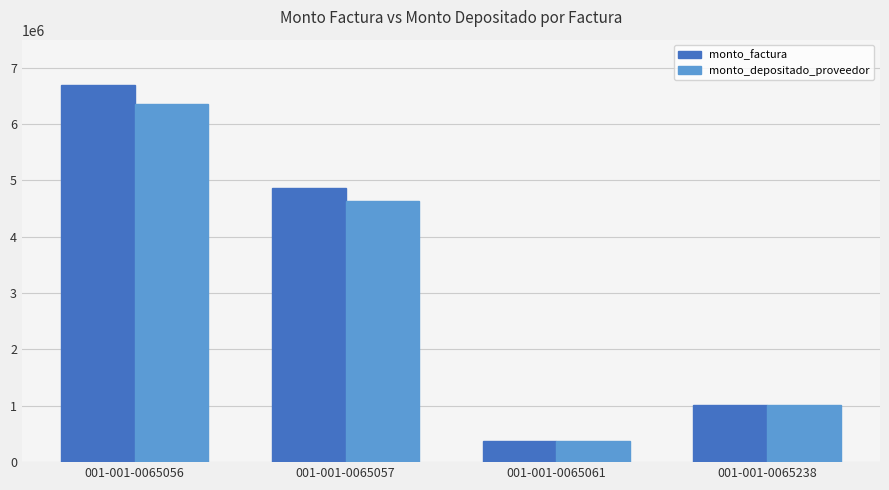

What is the value of the monto_depositado_proveedor bar at the 2nd from the left?

4635561